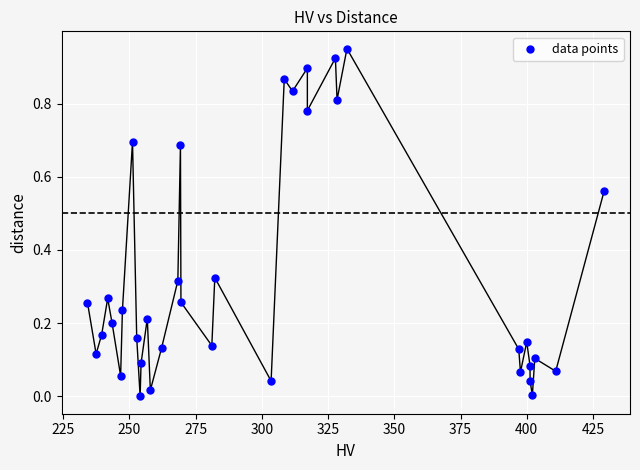

What is the range of X values (max minus min)?

195.1